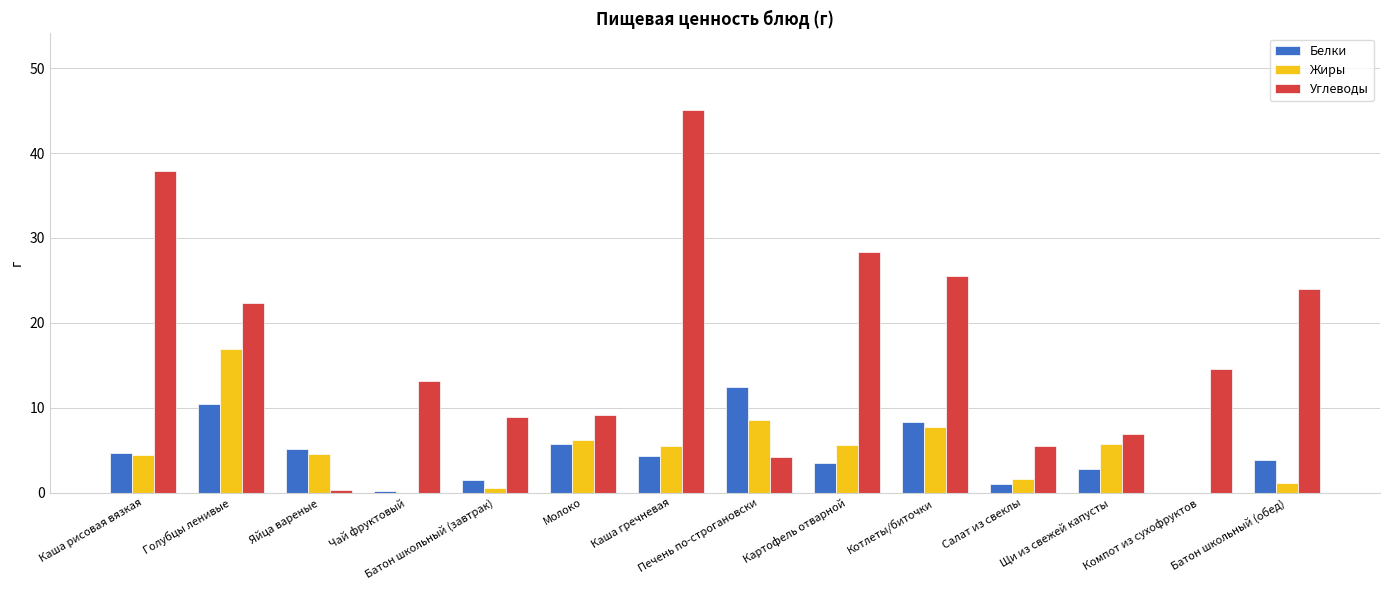

True or false: Белки has a value of 4.9 at Щи из свежей капусты.

False